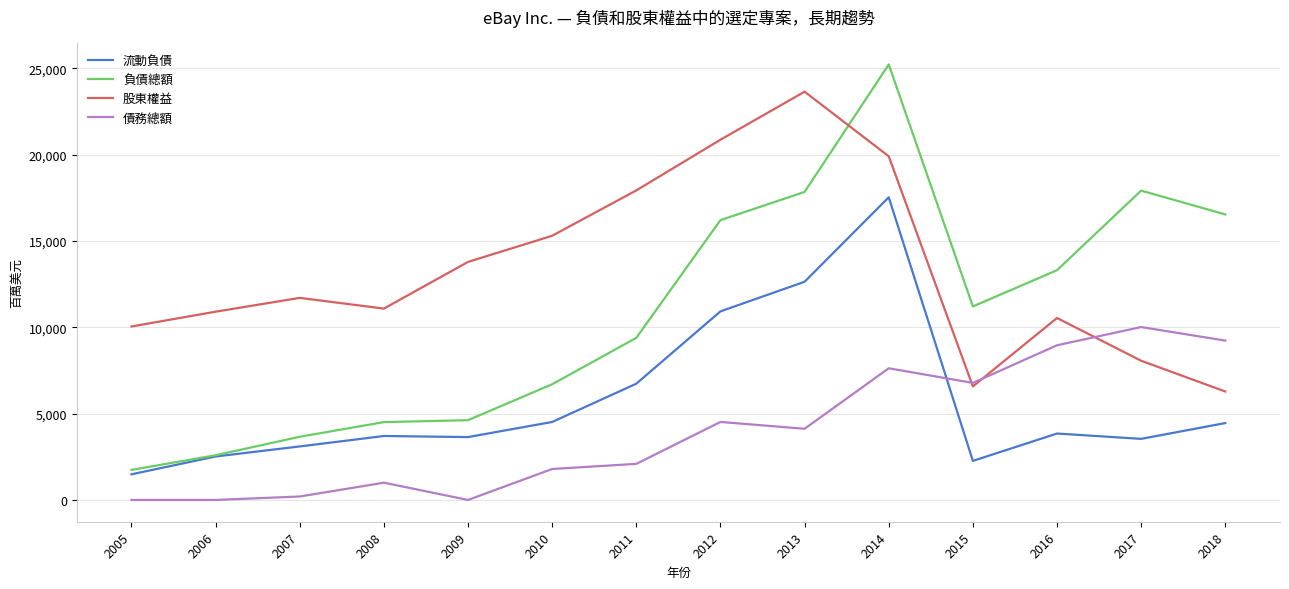

Which label corresponds to the largest value in the chart?

2014